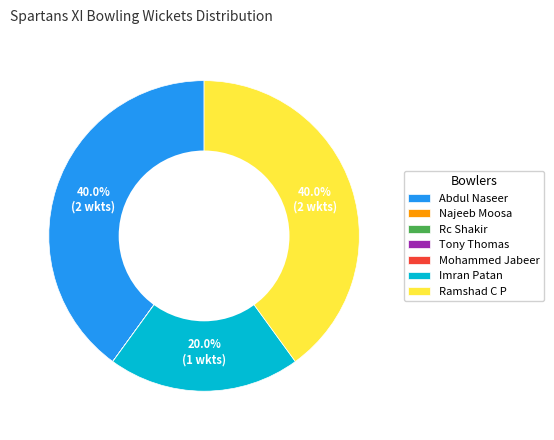

Approximately how many times larger is the value at Imran Patan compared to Ramshad C P?

0.5